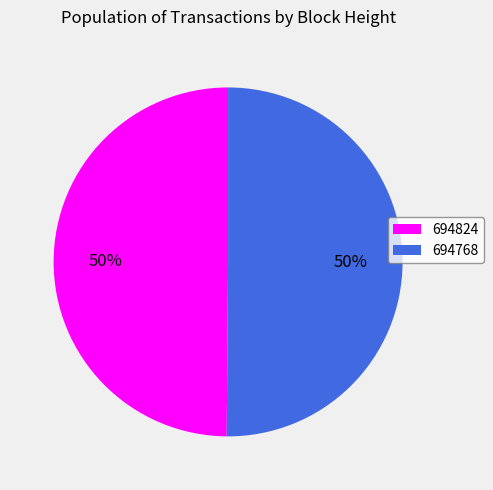

How many slices are in this pie chart?

2